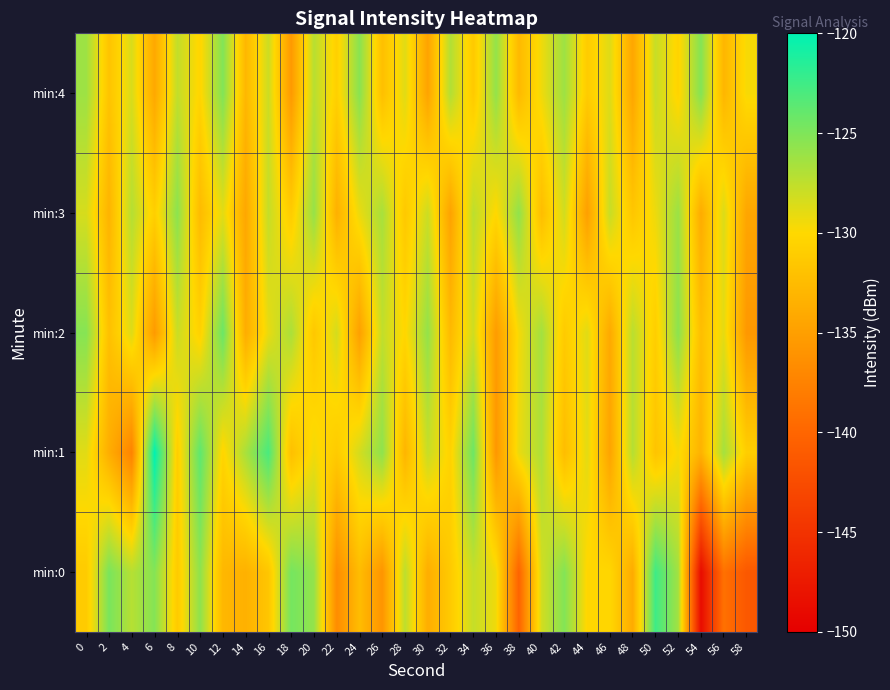

What is the difference between the highest and lowest values at 32?

7.7